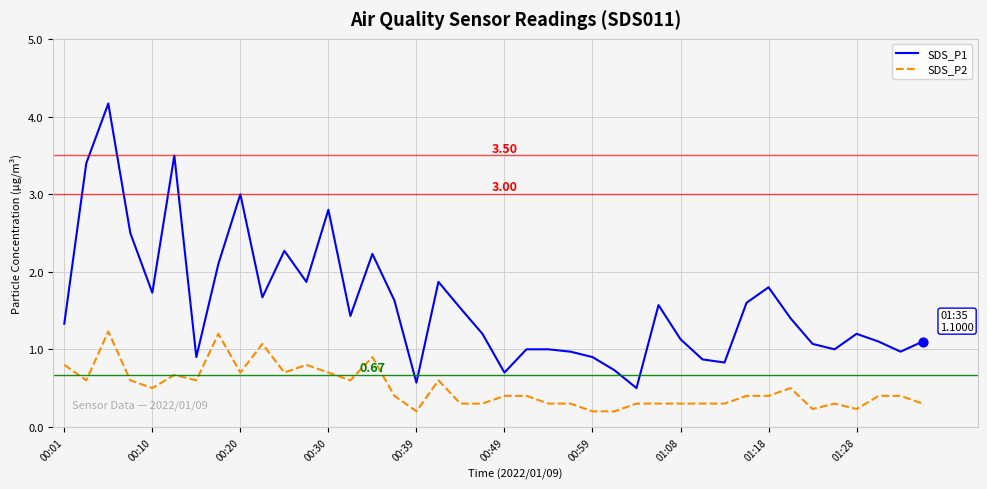

Which series has the largest total across all categories?

SDS_P1